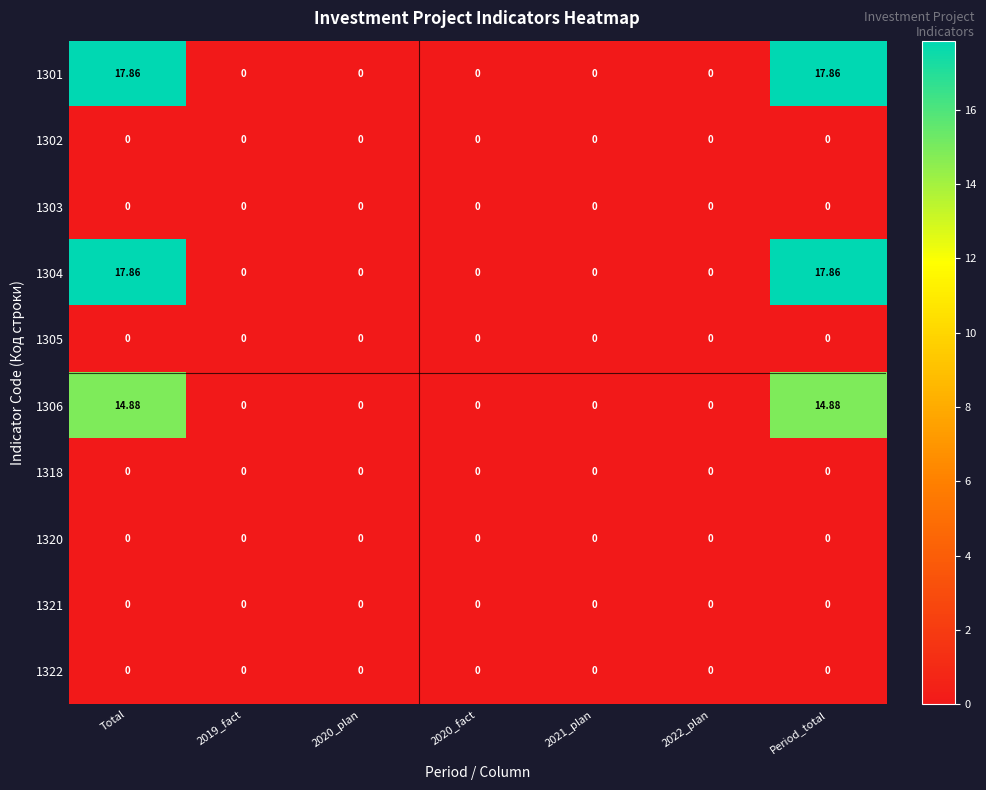

At how many categories does at least one series exceed 17?

2